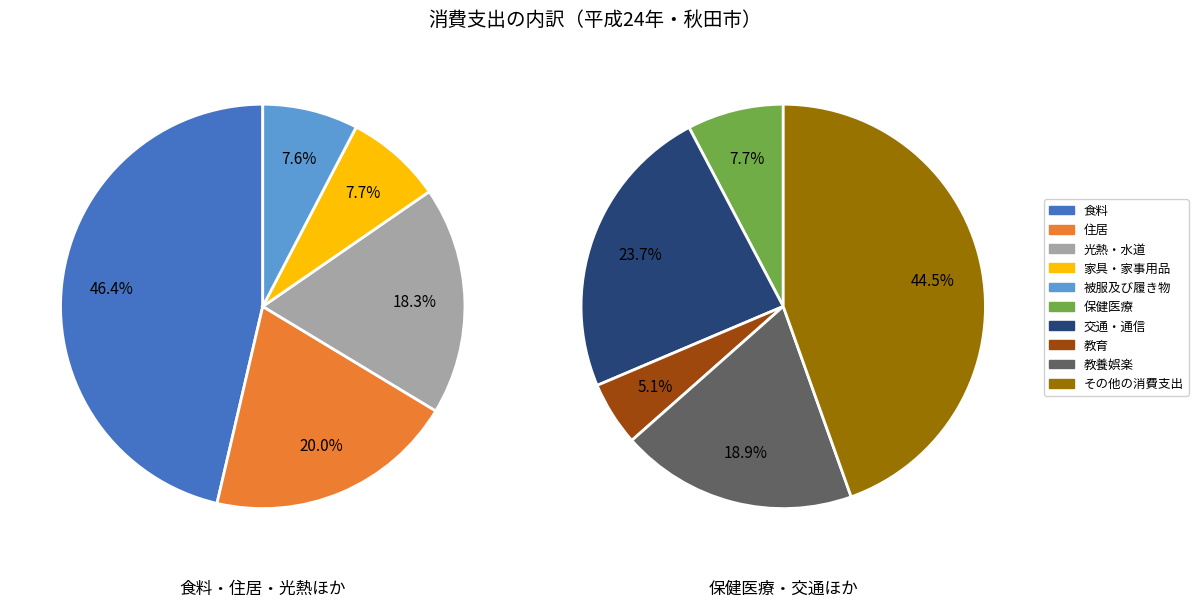

What is the ratio of the value at 教育 to the value at 保健医療?

0.7